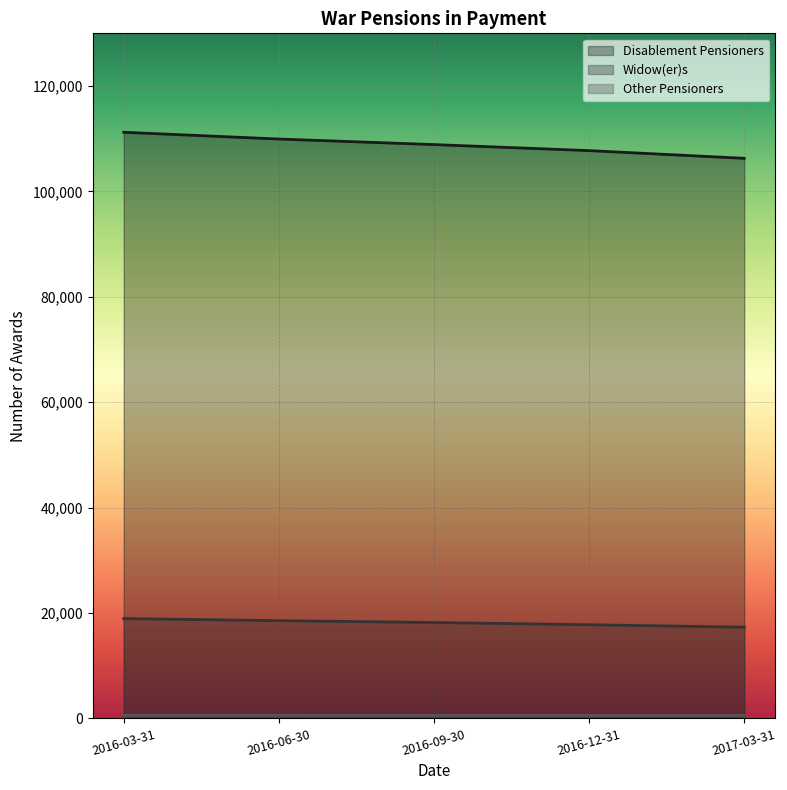

Rank the series at 2016-09-30 from lowest to highest value.

Other Pensioners, Widow(er)s, Disablement Pensioners